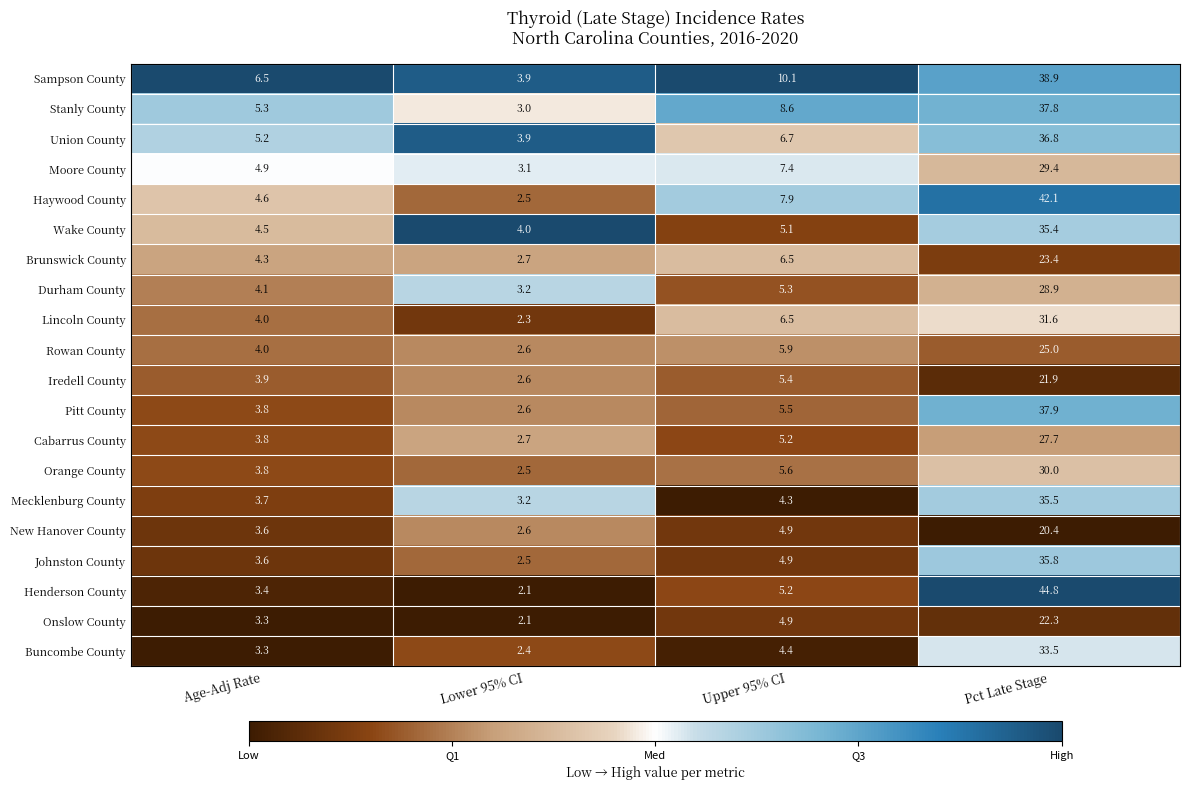

What is the approximate value of Rowan County at Pct Late Stage?

25.0